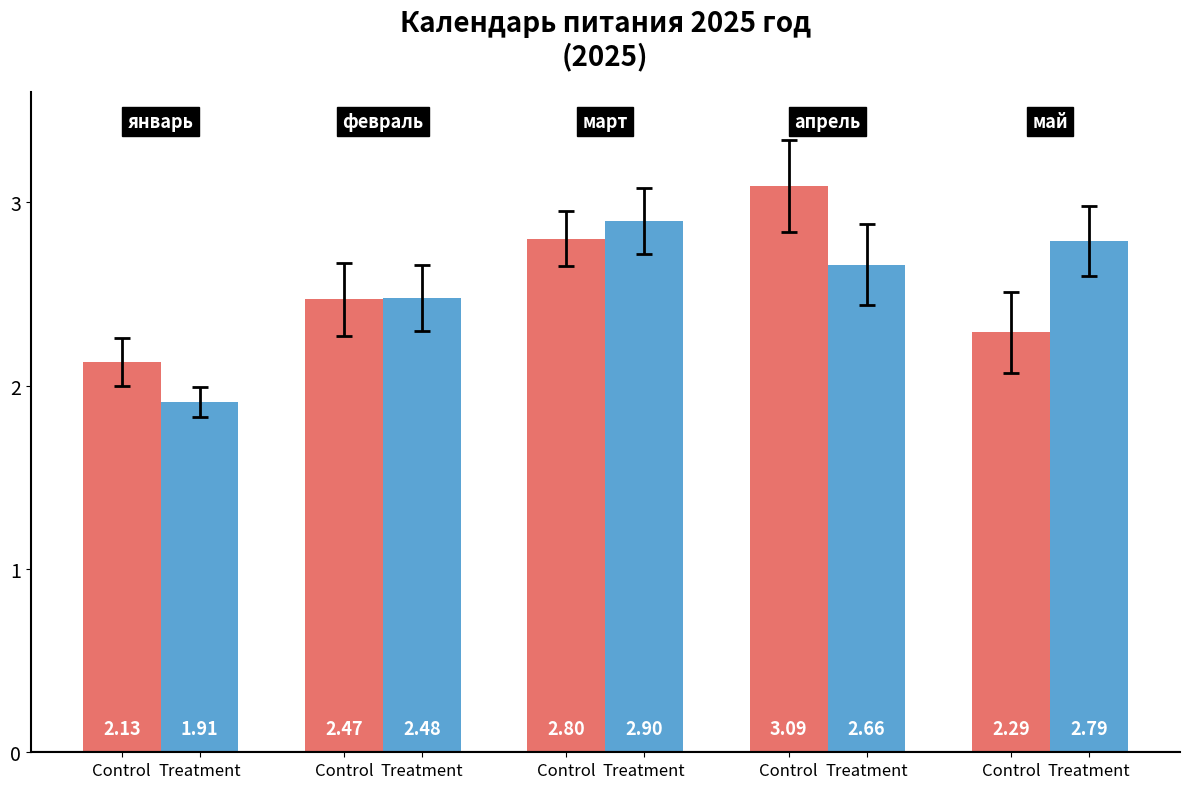

How many groups of bars are there?

5